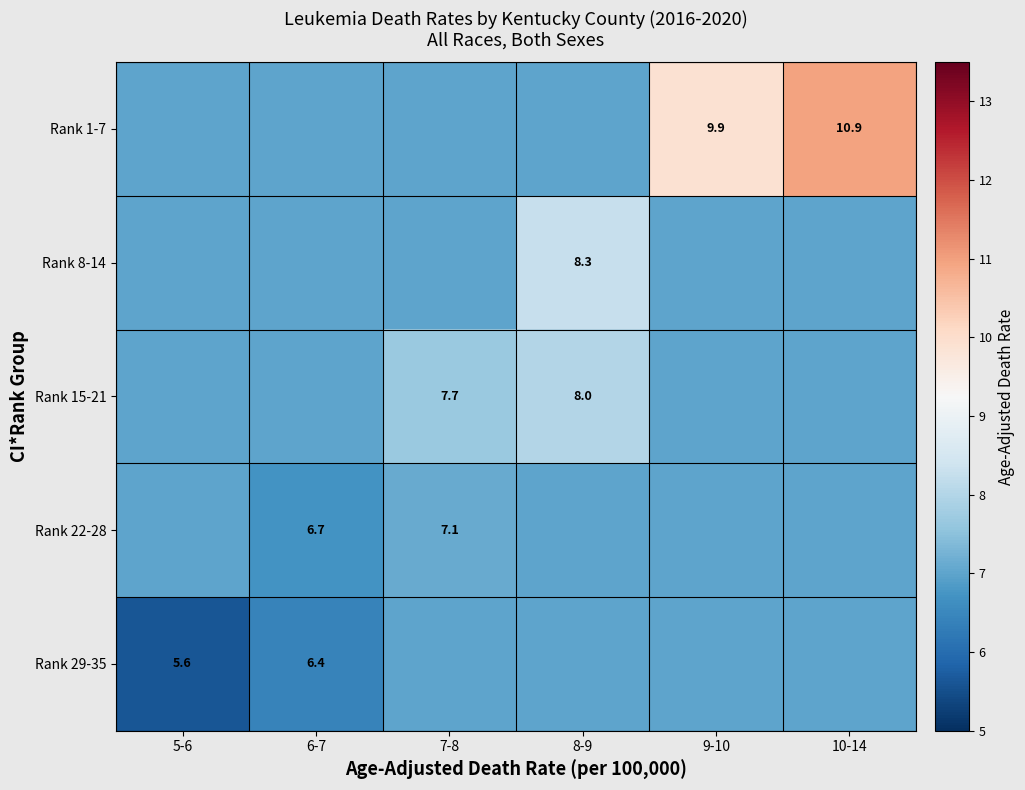

True or false: Rank 22-28 has a value of 4.5 at 7-8.

False